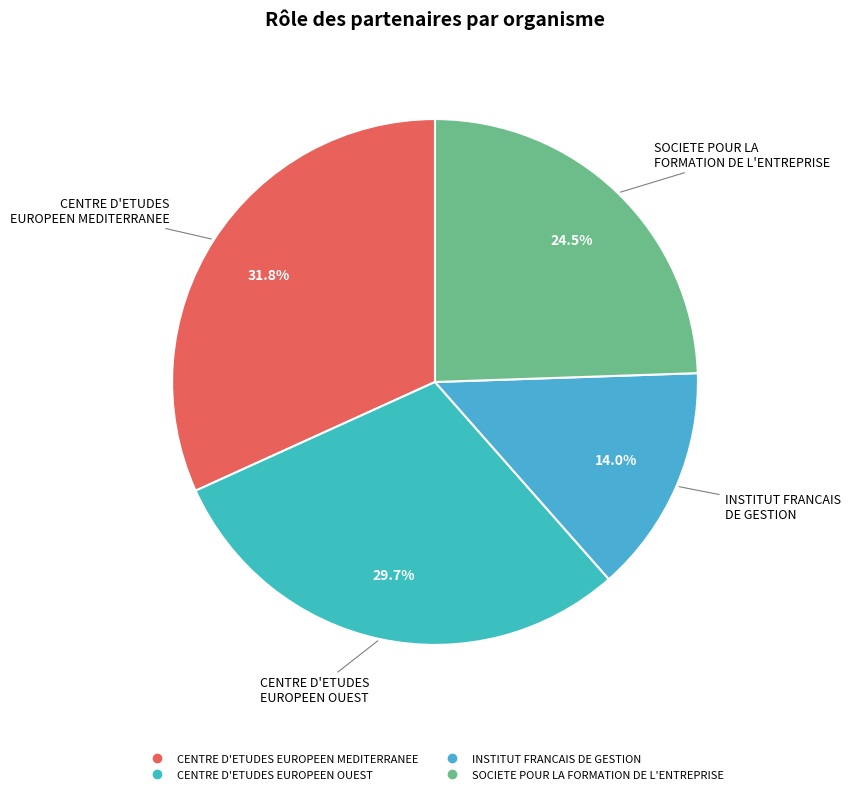

Between CENTRE D'ETUDES EUROPEEN MEDITERRANEE and CENTRE D'ETUDES EUROPEEN OUEST, which is larger?

CENTRE D'ETUDES EUROPEEN MEDITERRANEE